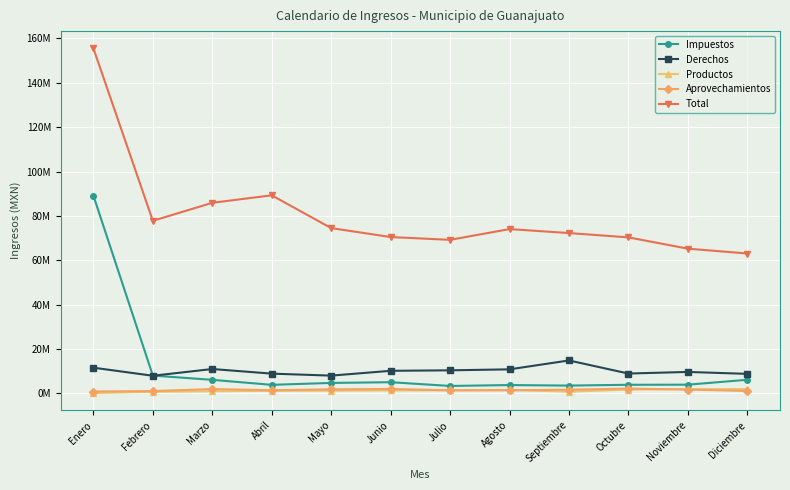

True or false: Productos has a value of 34834 at Enero.

False